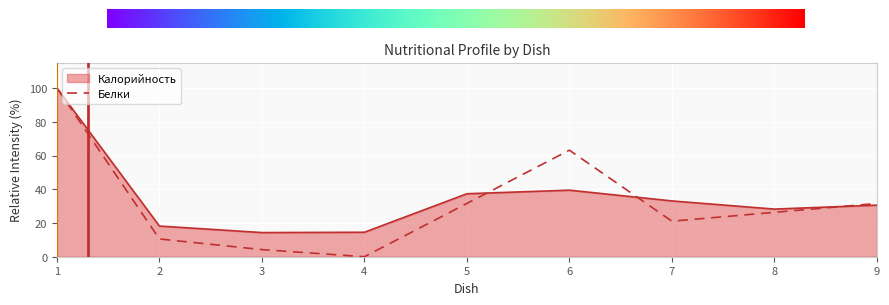

Which label corresponds to the smallest value in the chart?

4